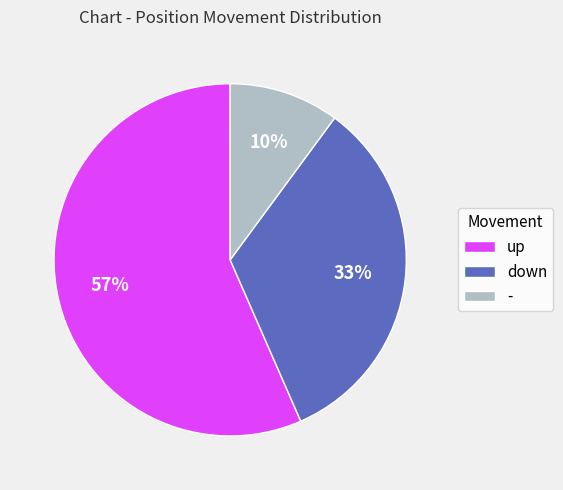

Do up and - together represent more than half of the pie?

Yes